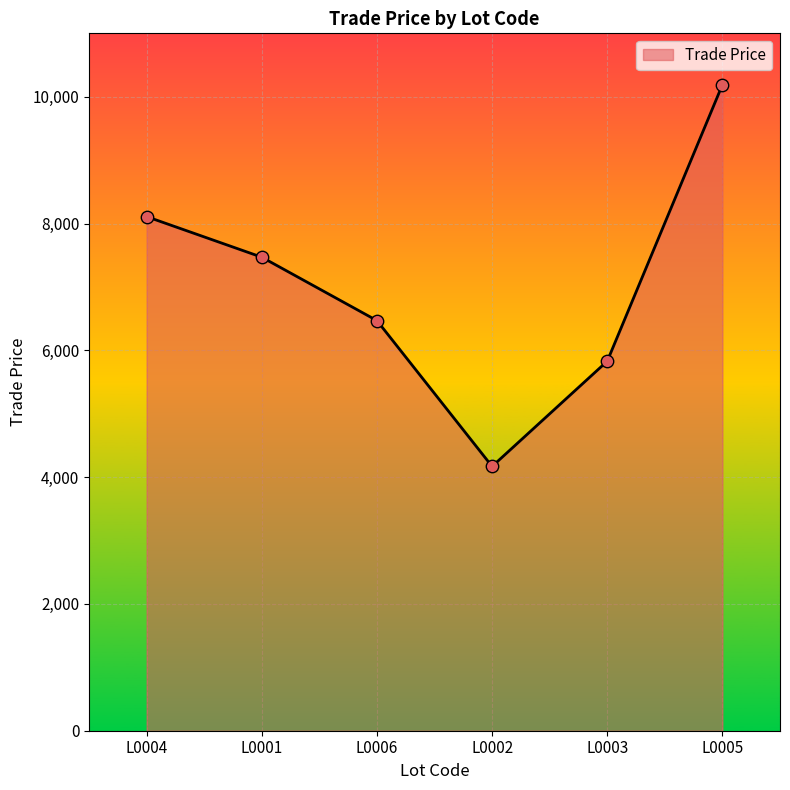

Which has a higher value, L0001 or L0002?

L0001